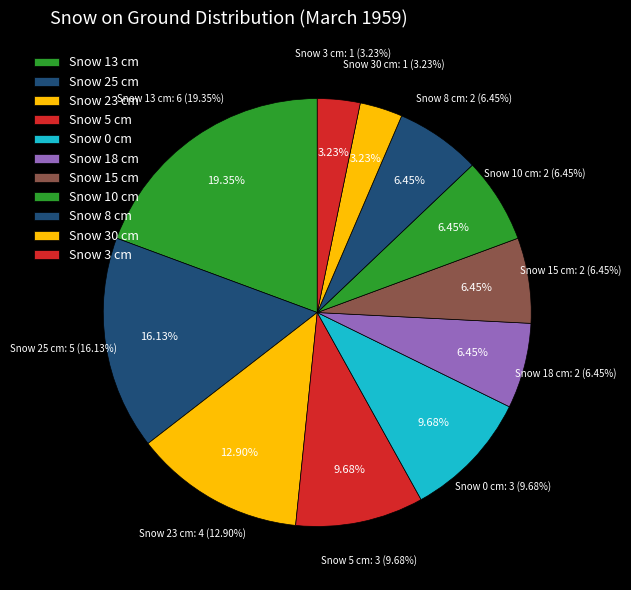

True or false: 22 accounts for 1% of the total.

False